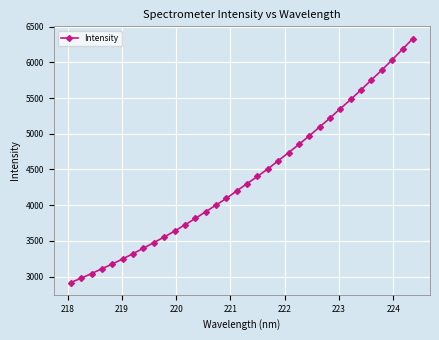

What is the value of the 12th point from the left?

3724.7